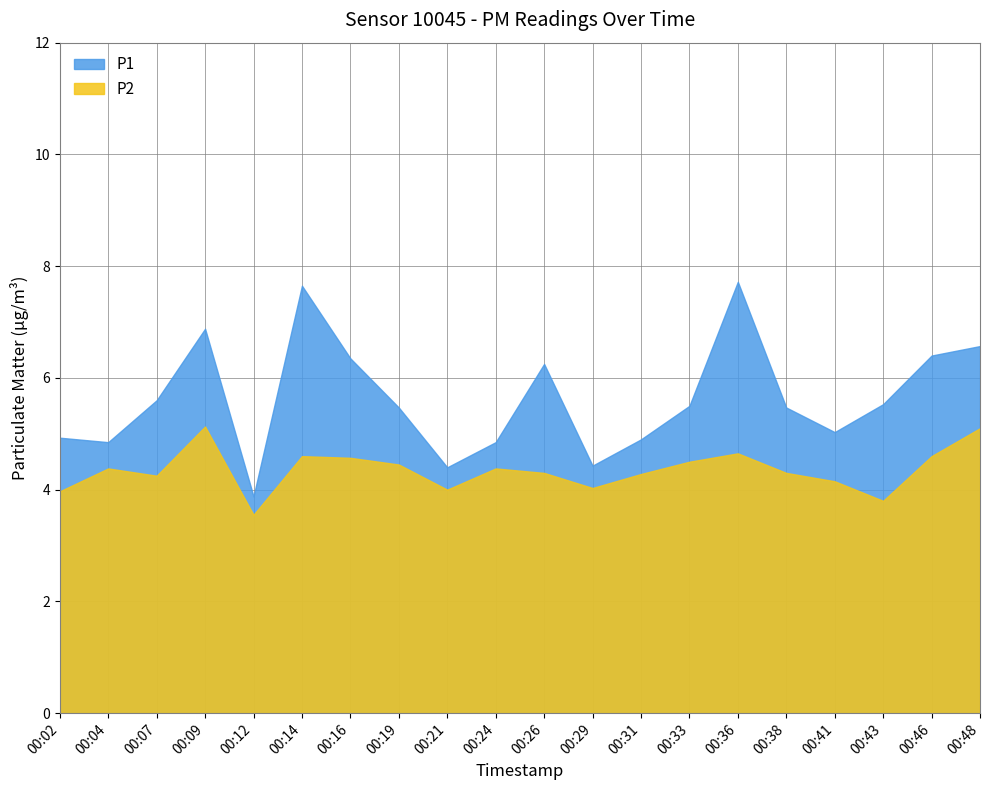

What are all the series names shown in the legend?

P1, P2